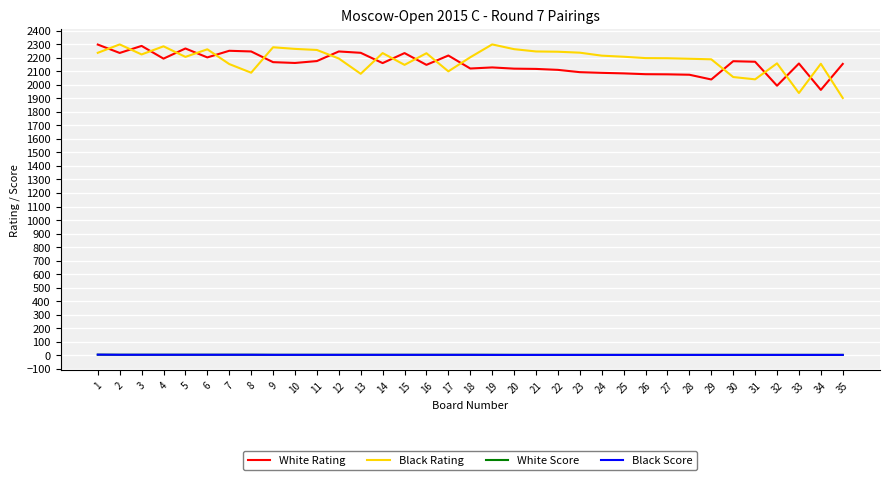

The value of White Rating at 21 is 559.1. True or false?

False